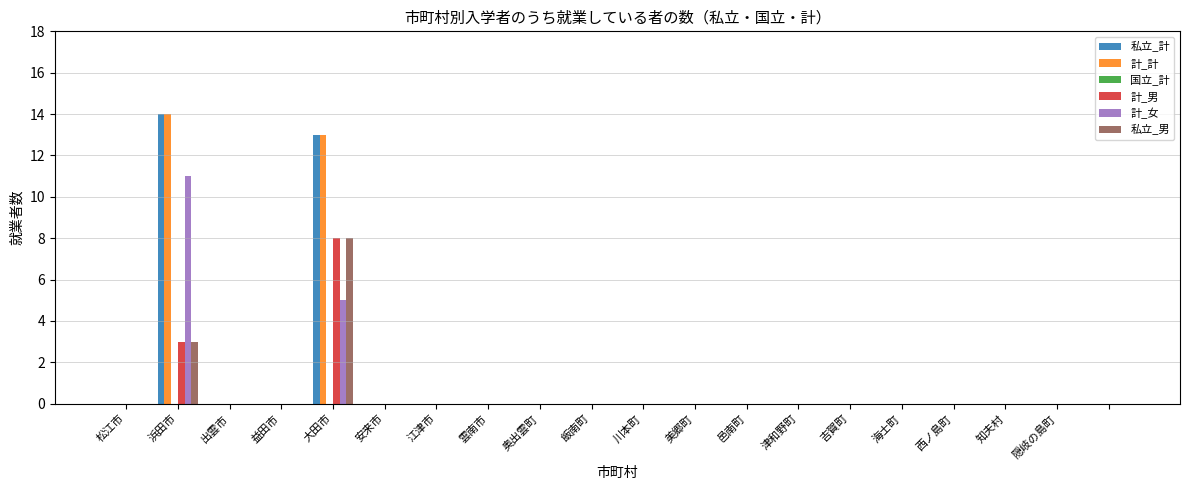

Are the bars horizontal?

No